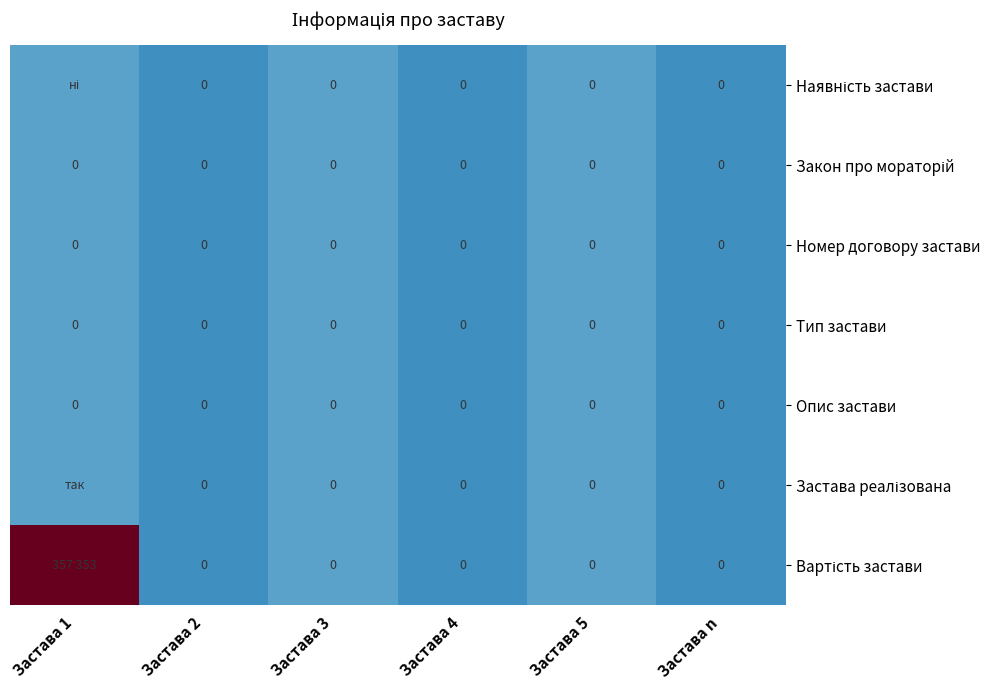

What is the total value across all series at Застава 4?

-0.4